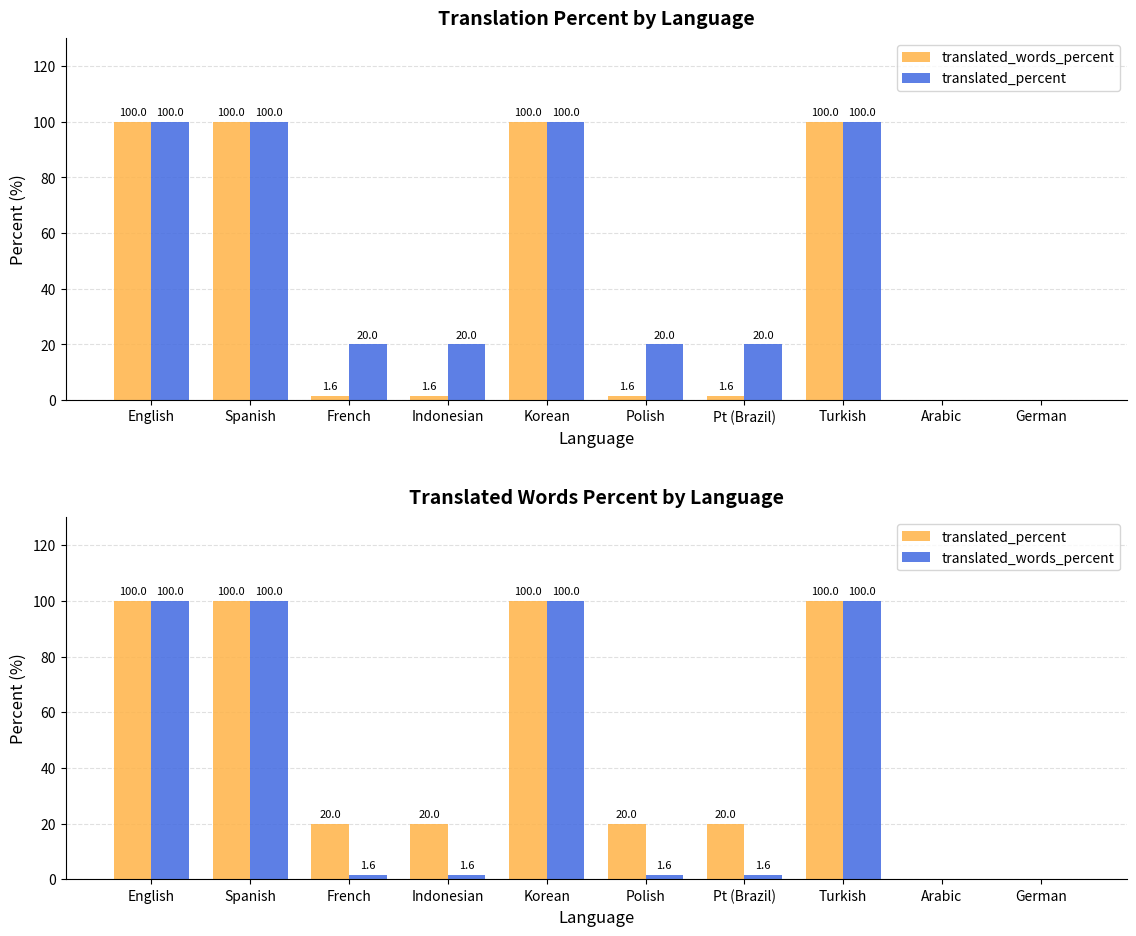

Reading left to right, transcribe all the data shown in this chart.

translated_words_percent: English=100.0	Spanish=100.0	French=1.6	Indonesian=1.6	Korean=100.0	Polish=1.6	Pt (Brazil)=1.6	Turkish=100.0	Arabic=0.0	German=0.0
translated_percent: English=100.0	Spanish=100.0	French=20.0	Indonesian=20.0	Korean=100.0	Polish=20.0	Pt (Brazil)=20.0	Turkish=100.0	Arabic=0.0	German=0.0